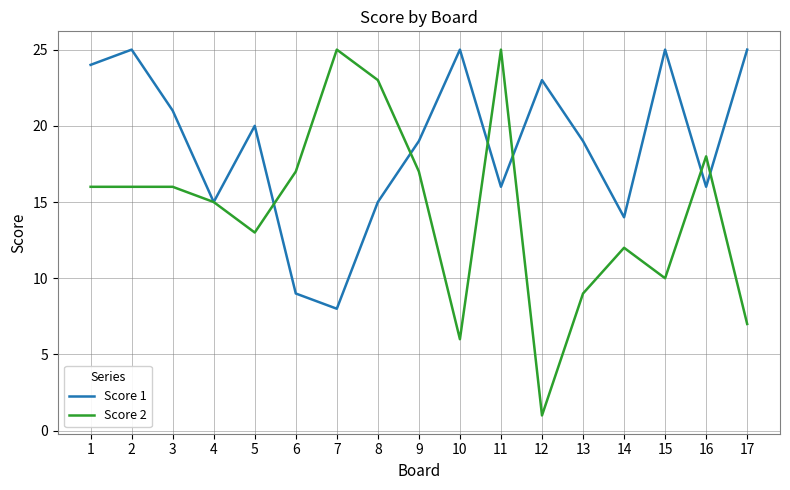

Reading left to right, extract all data points from this chart.

Score 1: 24	25	21	15	20	9	8	15	19	25	16	23	19	14	25	16	25
Score 2: 16	16	16	15	13	17	25	23	17	6	25	1	9	12	10	18	7